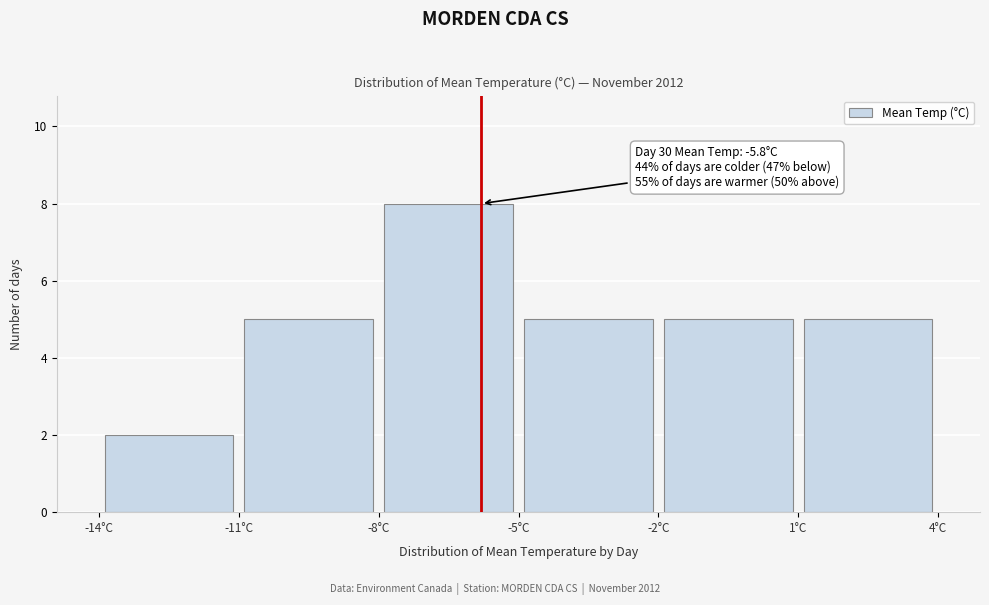

Which range on the x-axis has the tallest bar?

-8 to -5